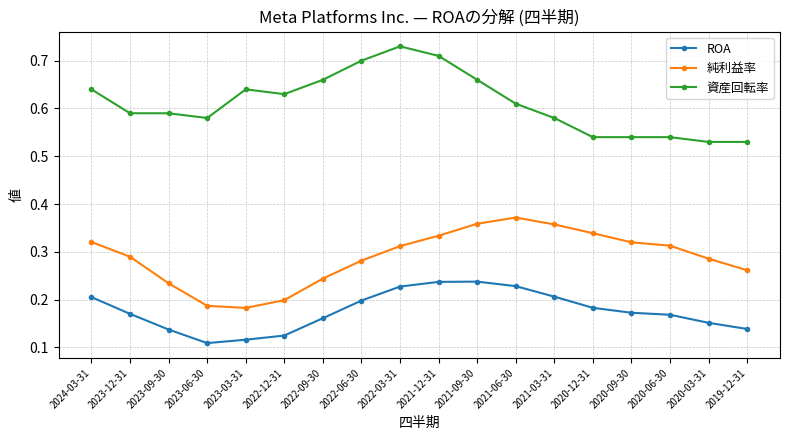

How many 資産回転率 values are between 0 and 1?

18